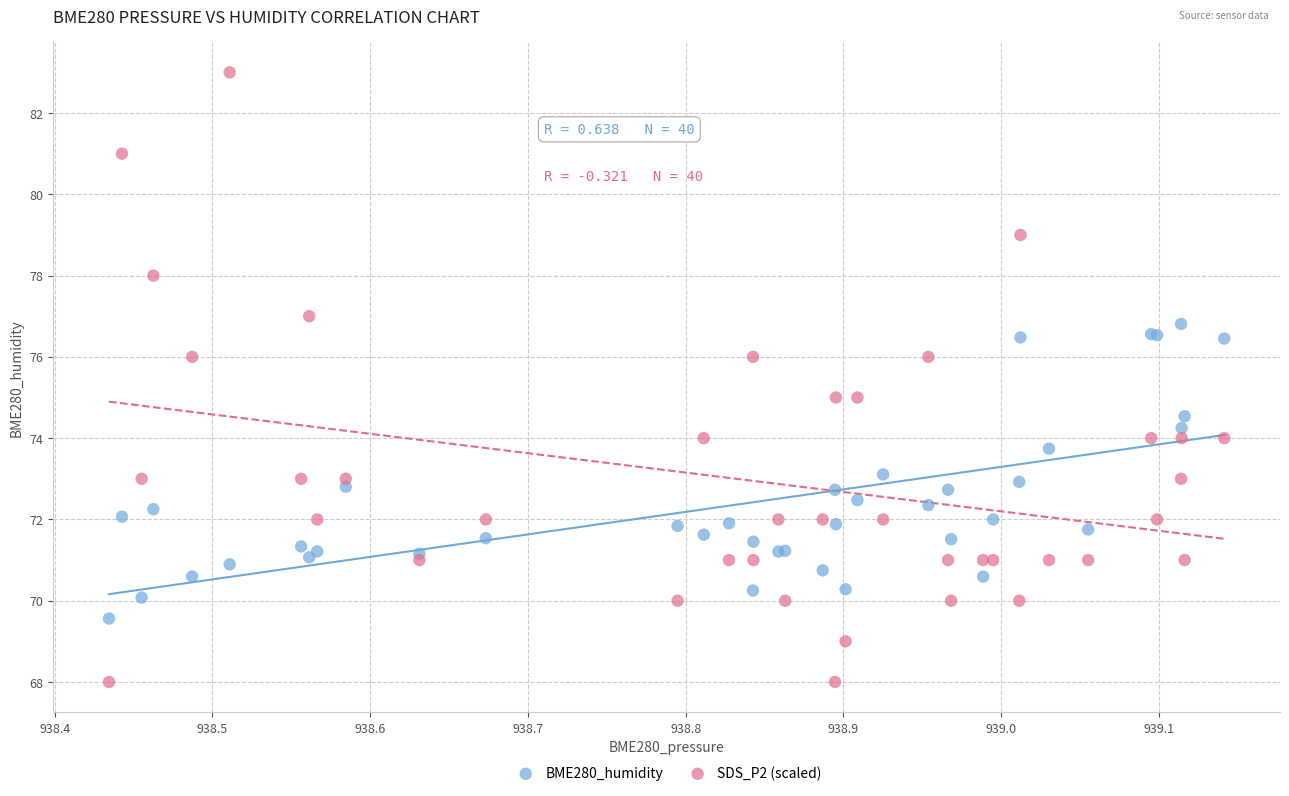

Which series has the widest spread of Y values?

SDS_P2 (scaled)